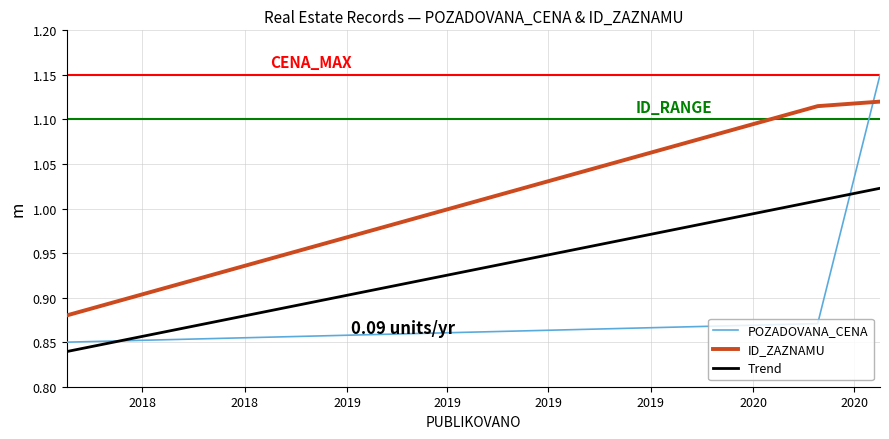

Is this an area chart (filled region under the line)?

No